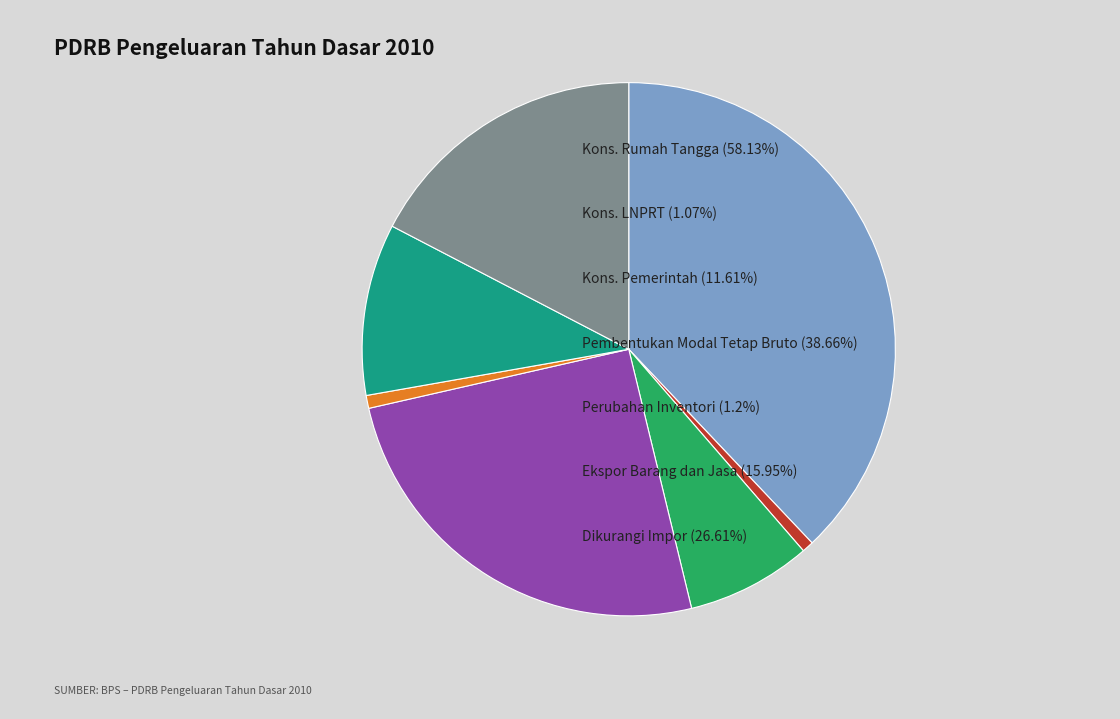

Is there any slice that represents more than half of the pie?

No